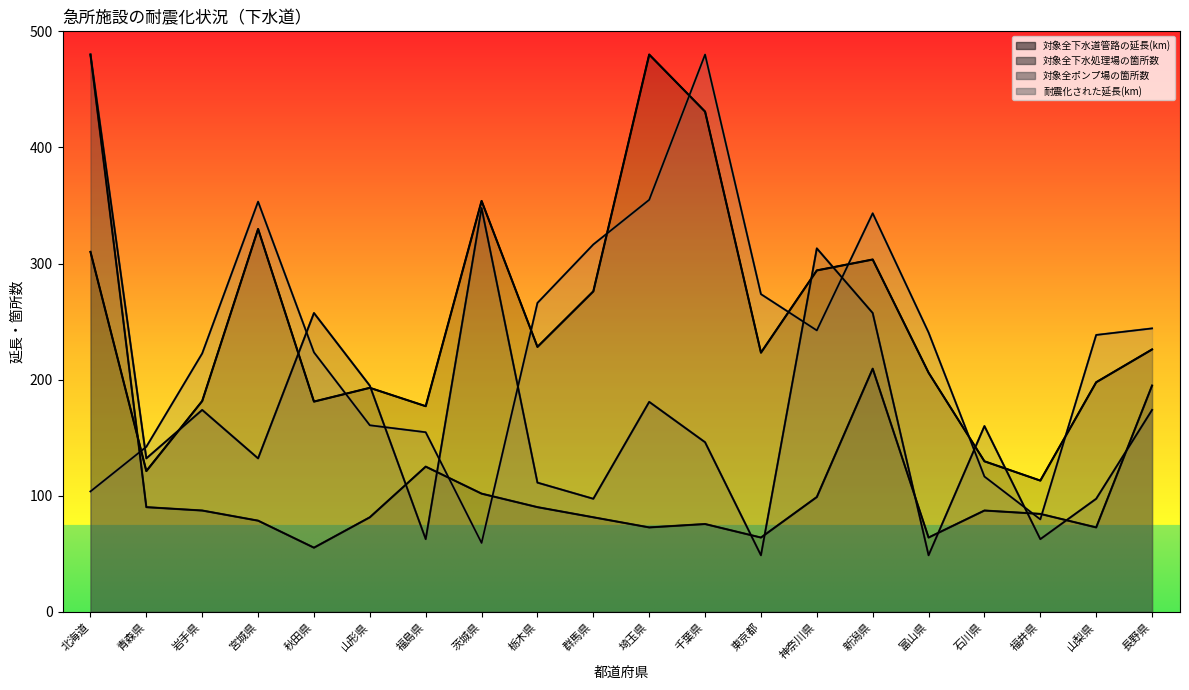

At which category is the sum across all series the highest?

北海道